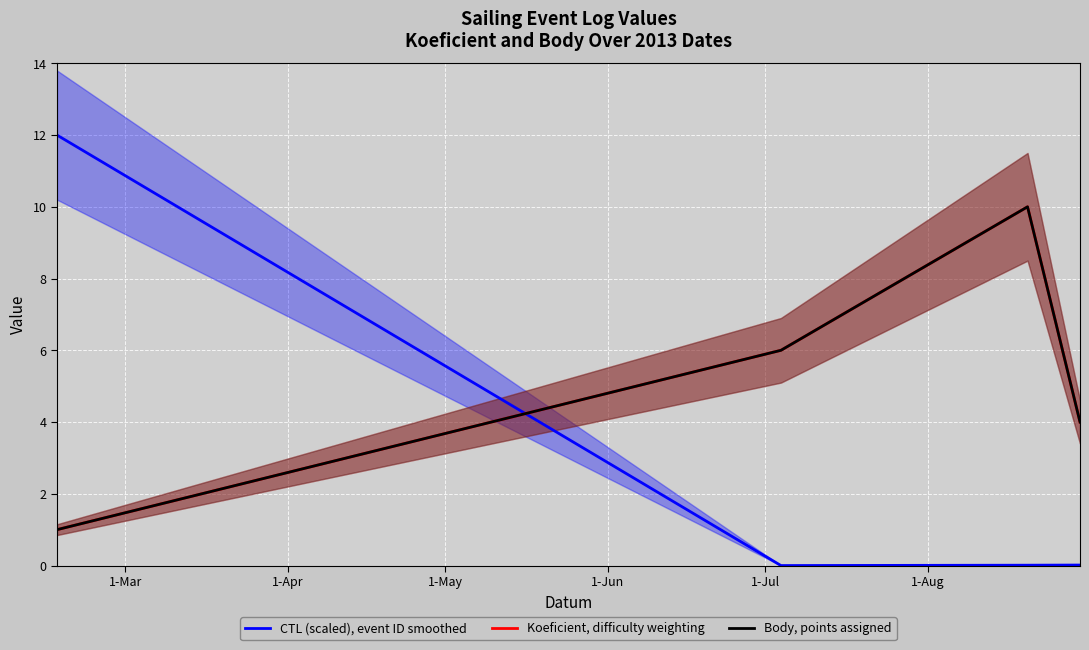

Reading left to right, transcribe all the data shown in this chart.

CTL (scaled), event ID smoothed: 12.0	0.0	0.0	0.0
Koeficient, difficulty weighting: 1.0	6.0	10.0	4.0
Body, points assigned: 1.0	6.0	10.0	4.0